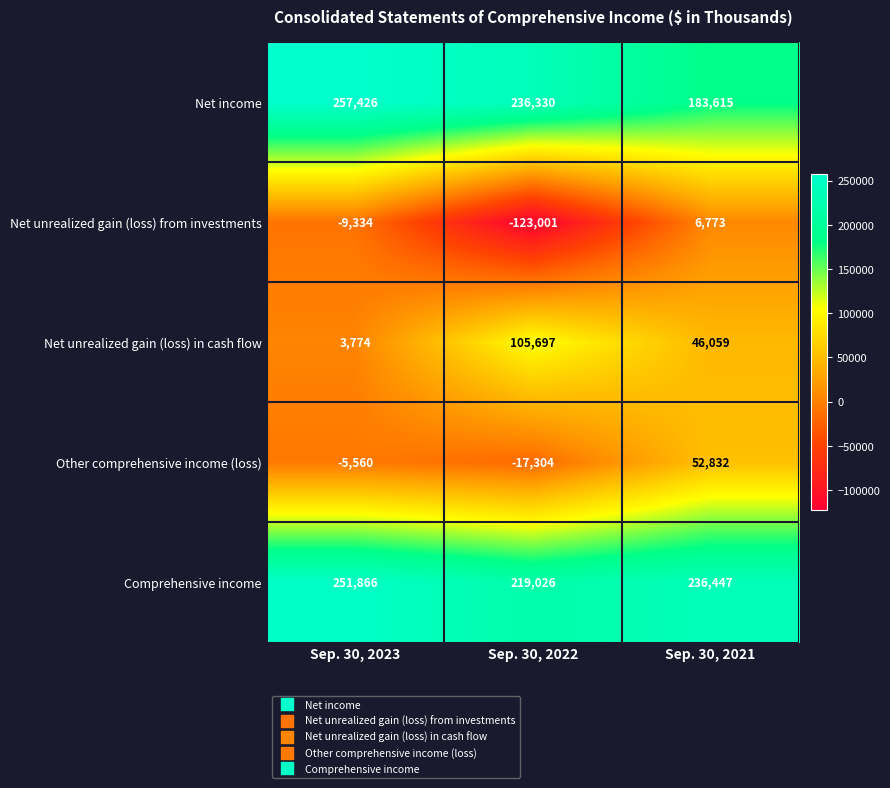

Is it true that Net unrealized gain (loss) from investments equals 6773 at Sep. 30, 2021?

True